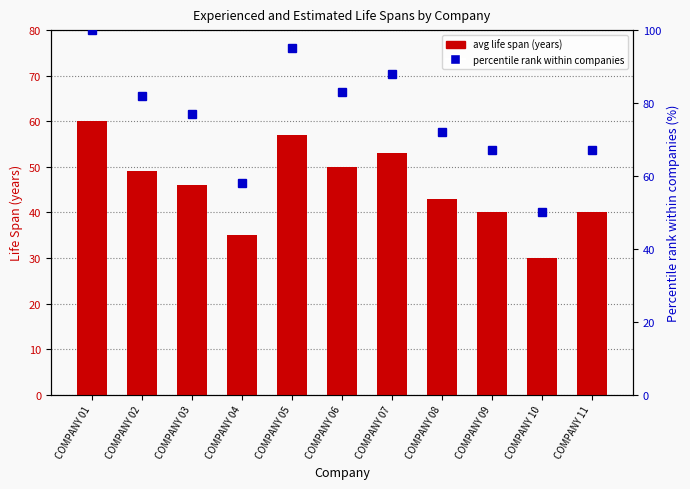

What is the highest value of the percentile rank within companies series?

100